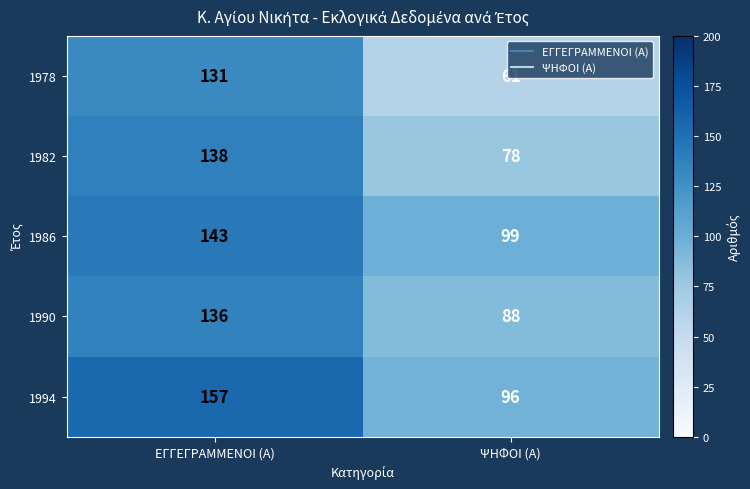

Between ΕΓΓΕΓΡΑΜΜΕΝΟΙ (Α) and ΨΗΦΟΙ (Α), which series saw the biggest shift?

1978